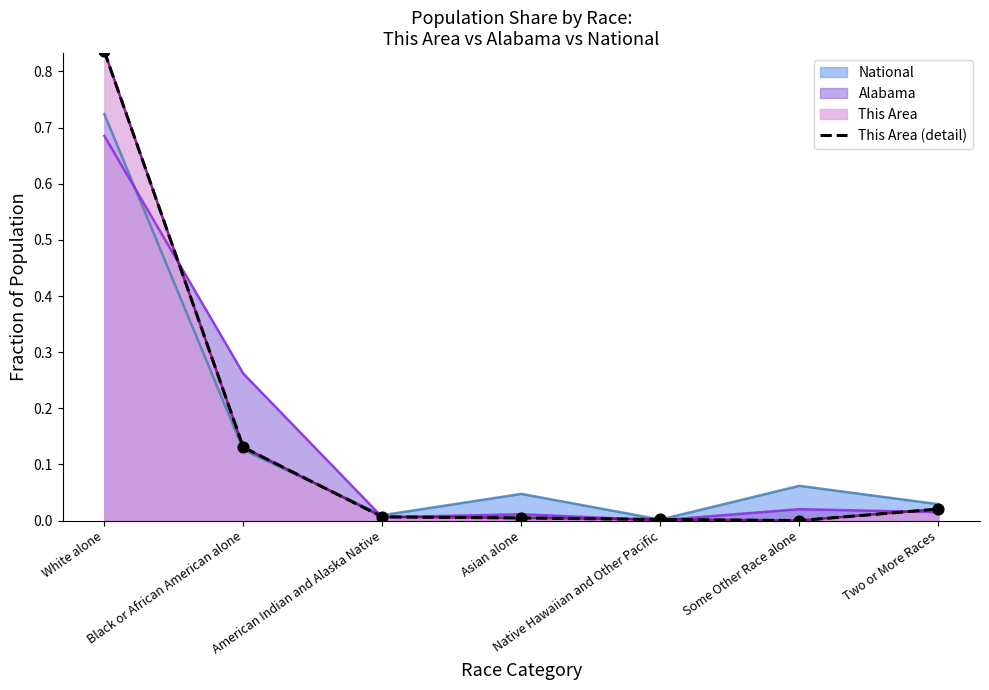

Between Asian alone and Some Other Race alone, which is larger?

Asian alone